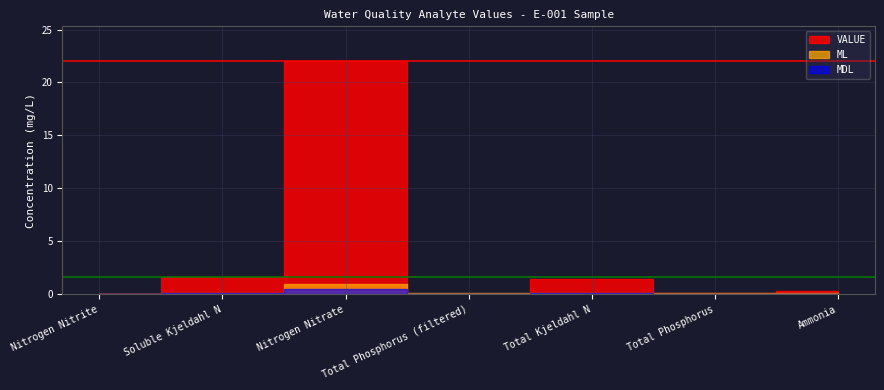

What are all the series names shown in the legend?

VALUE, MDL, ML